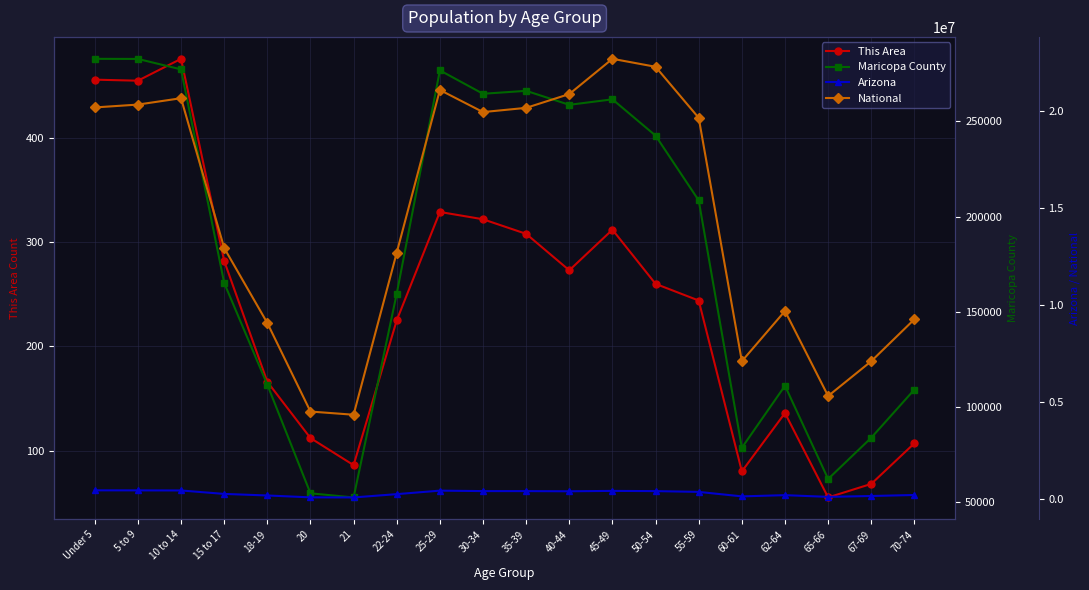

True or false: Maricopa County and National cross at least once.

False